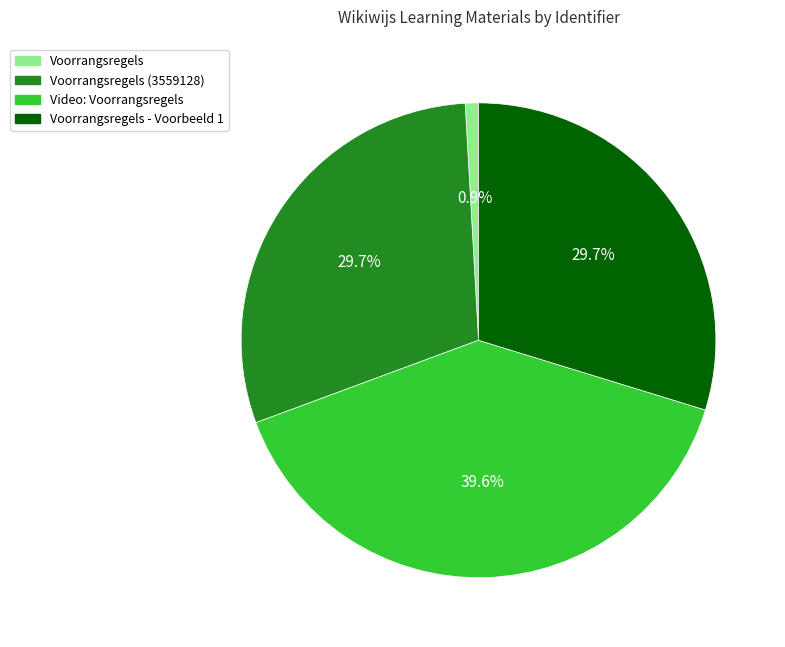

Is there any slice that represents more than half of the pie?

No